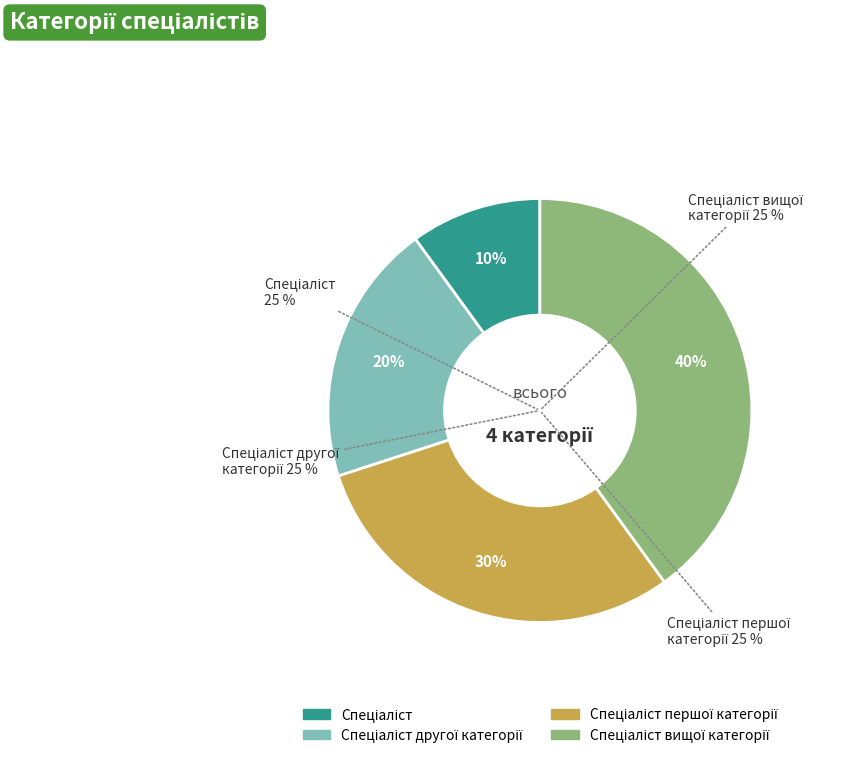

How many segments does this pie chart have?

4